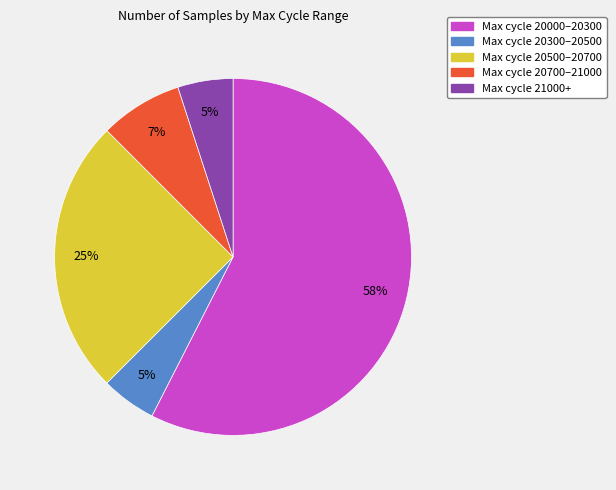

To the nearest percent, what is the average slice percentage?

20%